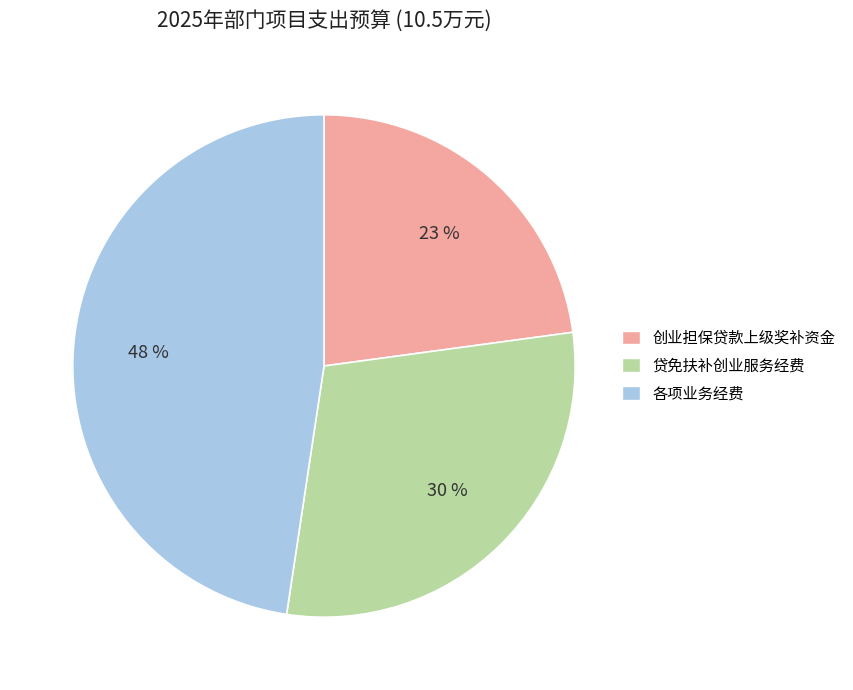

How many segments does this pie chart have?

3